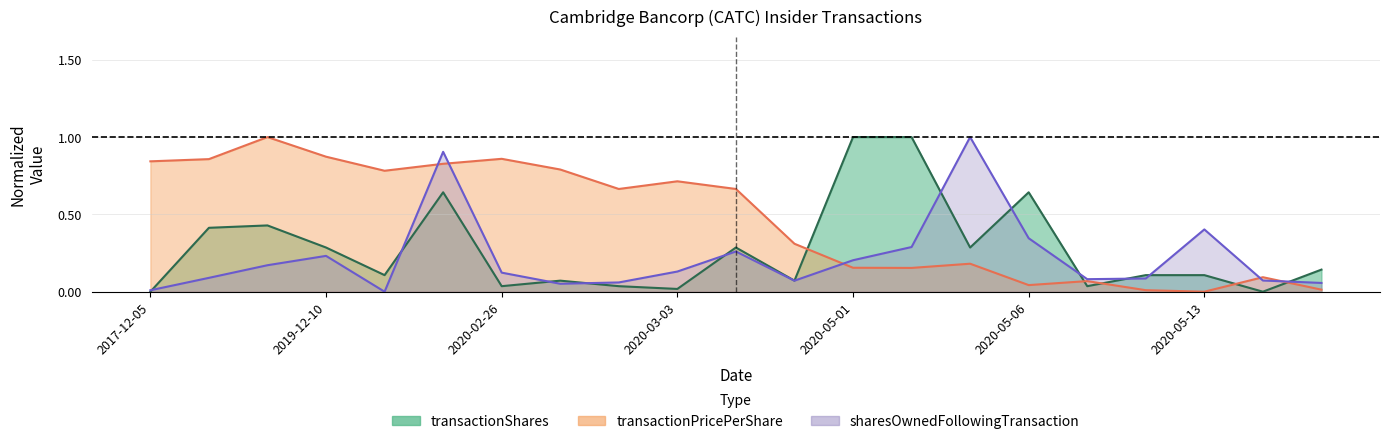

What is the label of the 8th point from the right?

2020-05-04